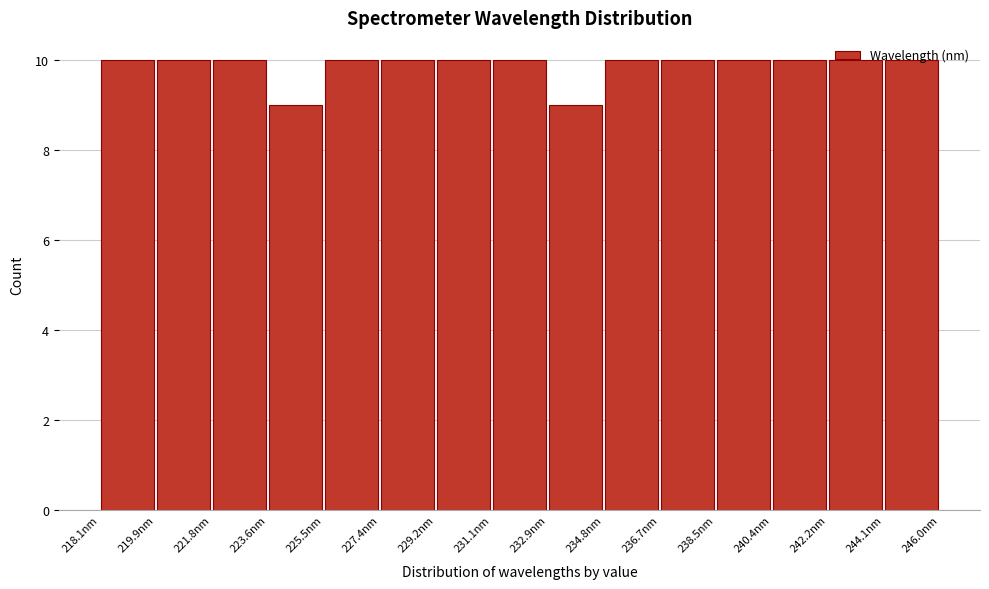

Reading left to right, list every bar in this chart as the range it spans on the x-axis followed by its height. Neither the bar edges nor the heights are printed on the chart, so give them approximately, as read against the axes.

218.0 to 220.0: 10
220.0 to 221.8: 10
221.8 to 223.6: 10
223.6 to 225.4: 9
225.4 to 227.4: 10
227.4 to 229.2: 10
229.2 to 231.0: 10
231.0 to 233.0: 10
233.0 to 234.8: 9
234.8 to 236.6: 10
236.6 to 238.6: 10
238.6 to 240.4: 10
240.4 to 242.2: 10
242.2 to 244.0: 10
244.0 to 246.0: 10